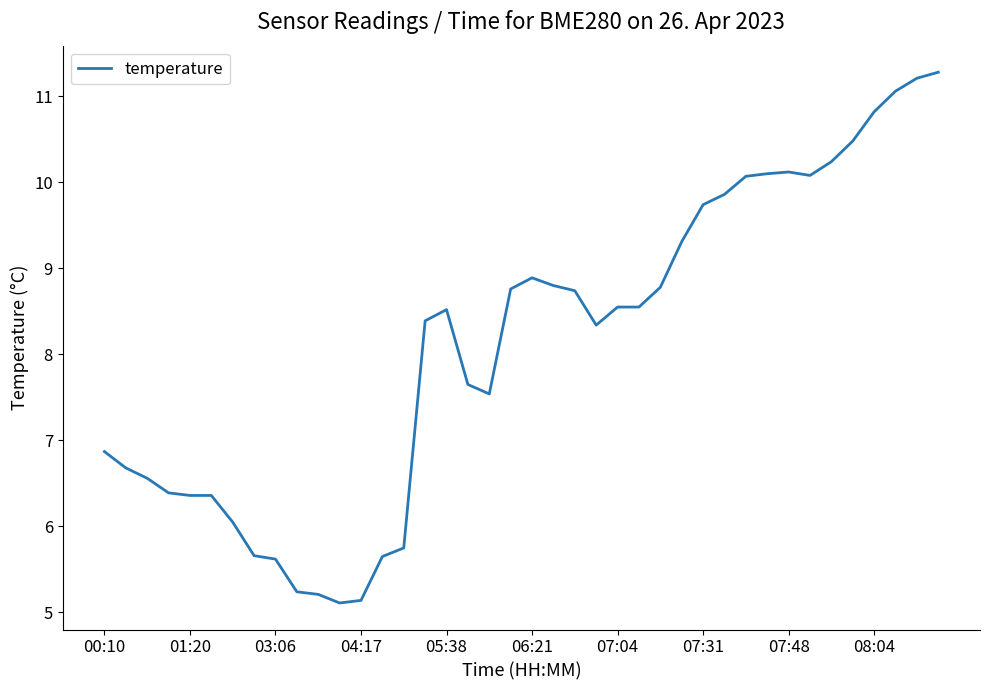

What is the difference between the maximum and minimum values?

6.2